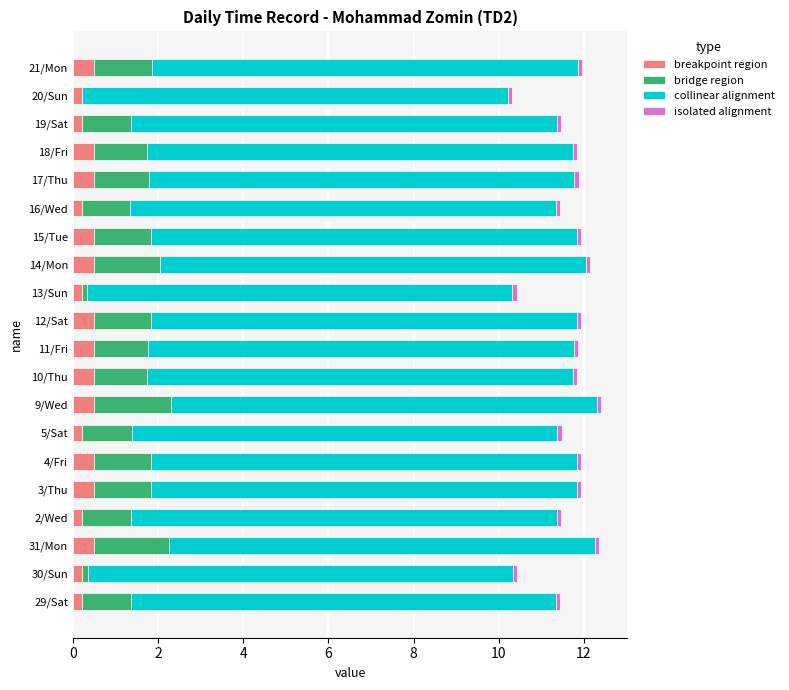

The breakpoint region series shows 0.2 at 20/Sun. True or false?

True